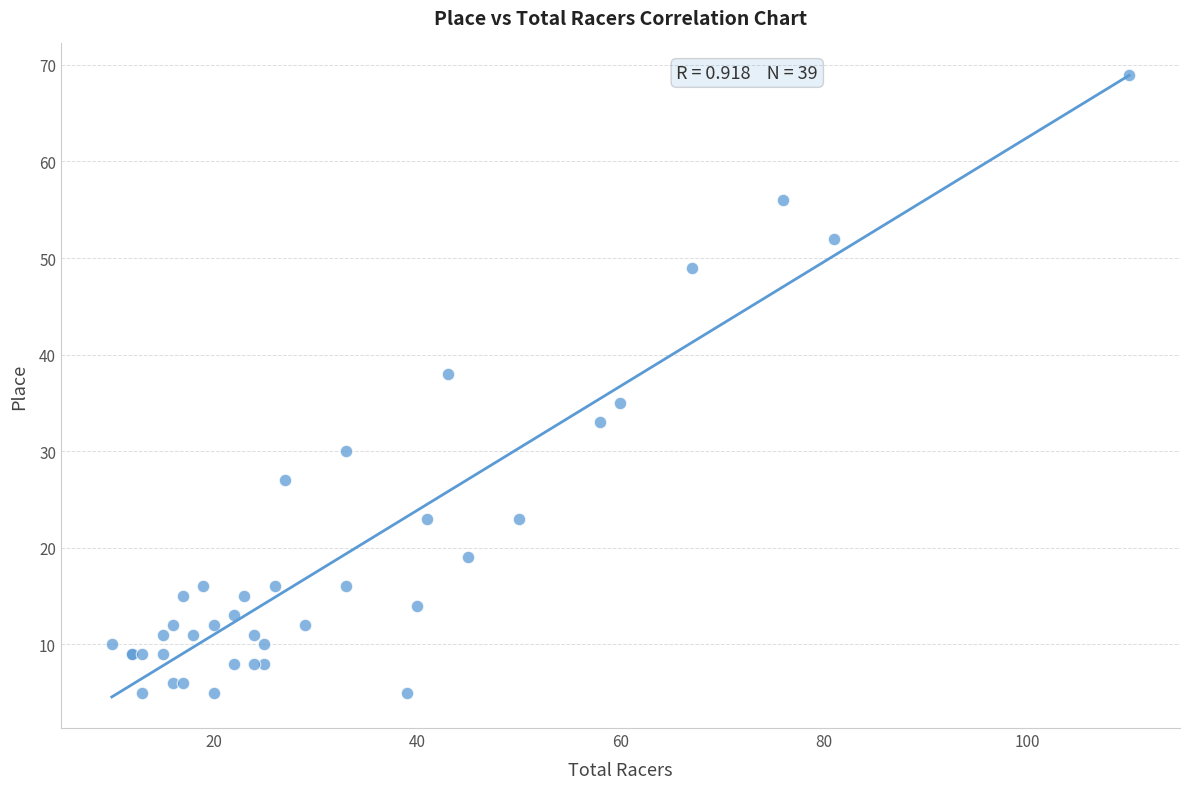

What Y value in the scatter plot is closest to 37?

38